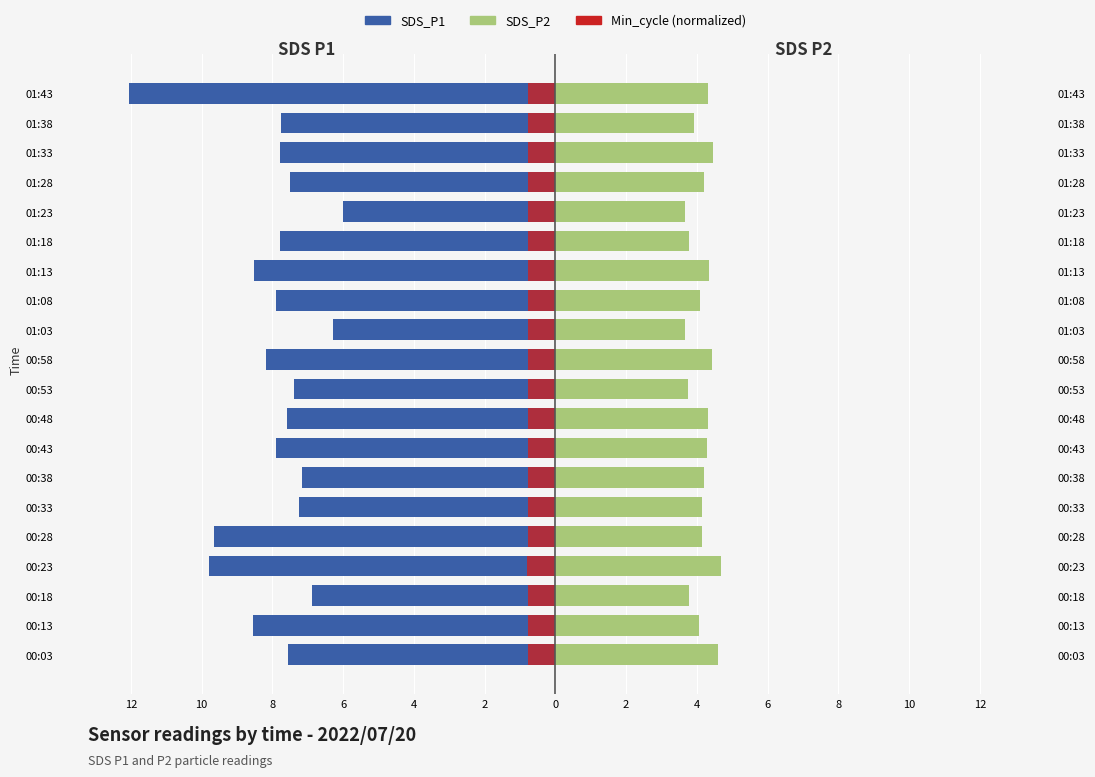

What are all the series names shown in the legend?

SDS_P1, SDS_P2, Min_cycle (normalized)